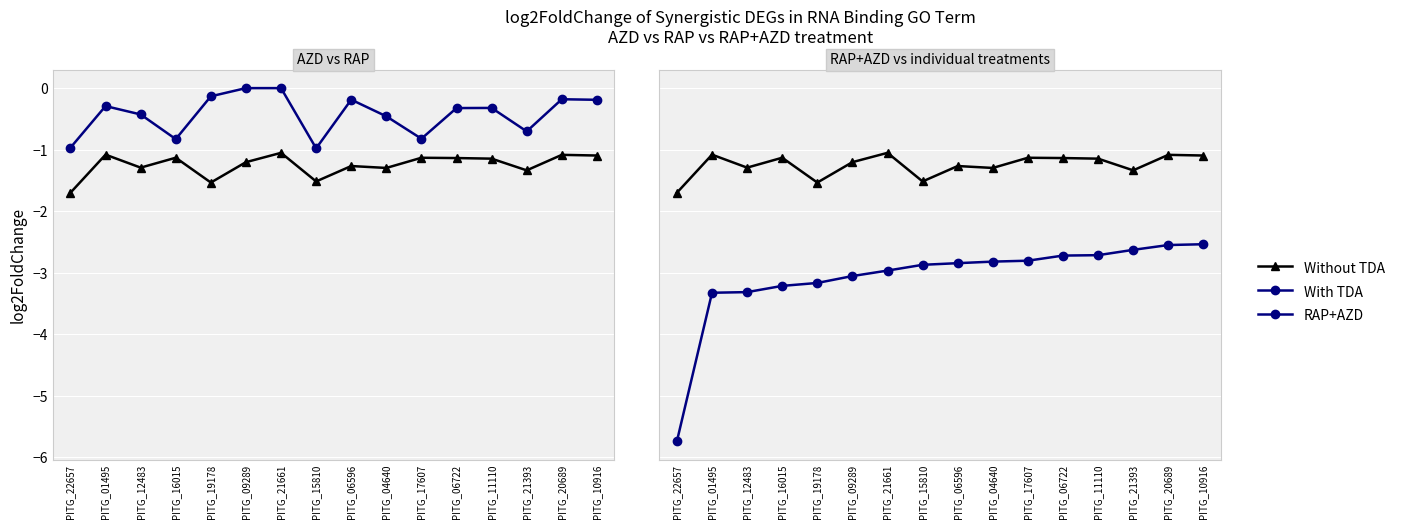

At which label is RAP closest to 0?

PITG_09289